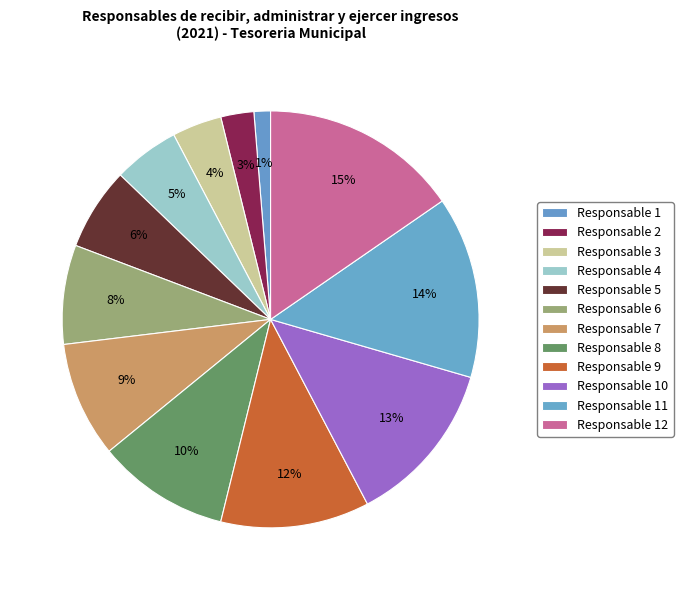

How many slices are in this pie chart?

12